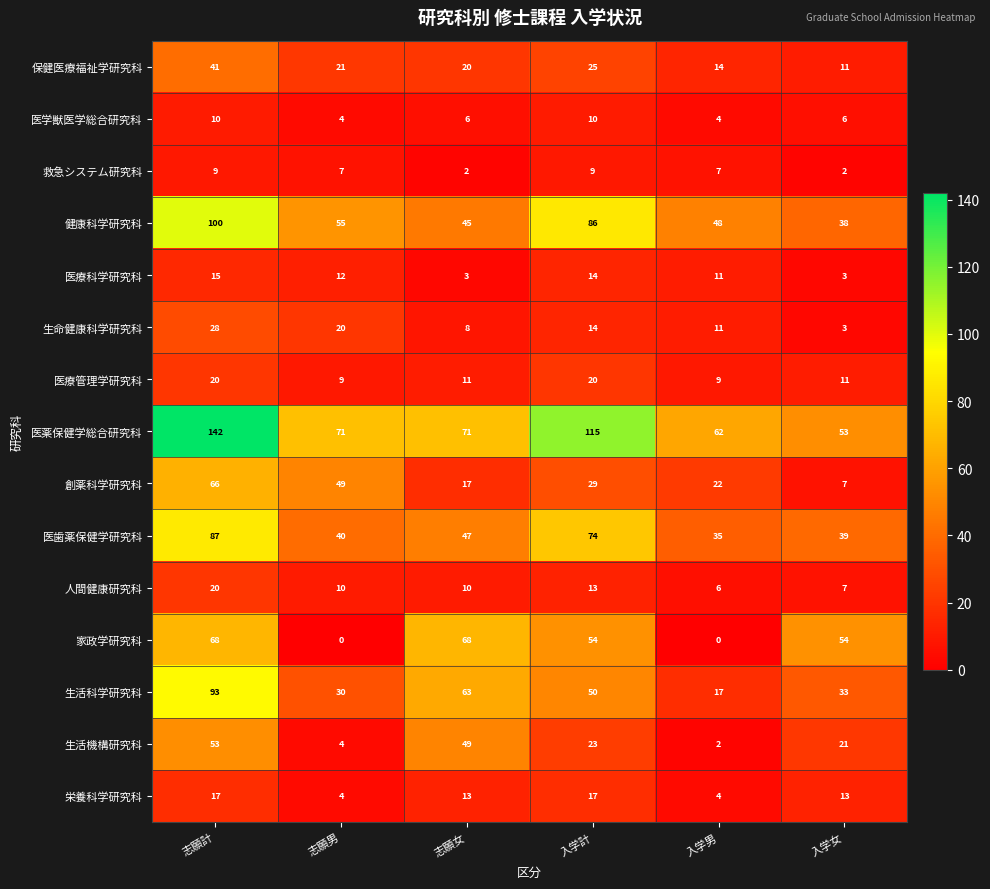

At which label does 医学獣医学総合研究科 first exceed 6?

志願計